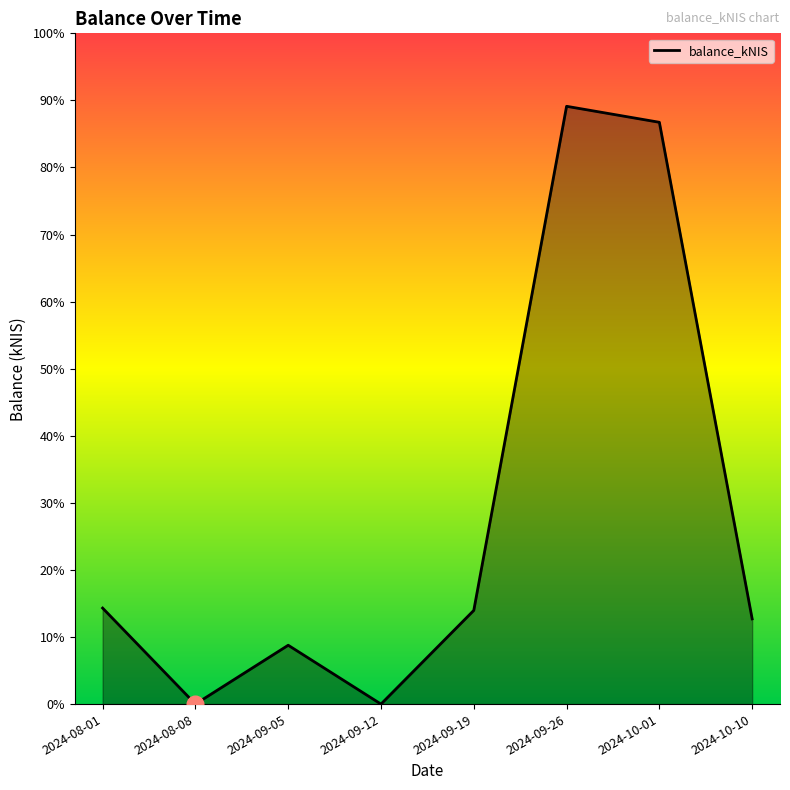

Does the chart have visible grid lines?

No